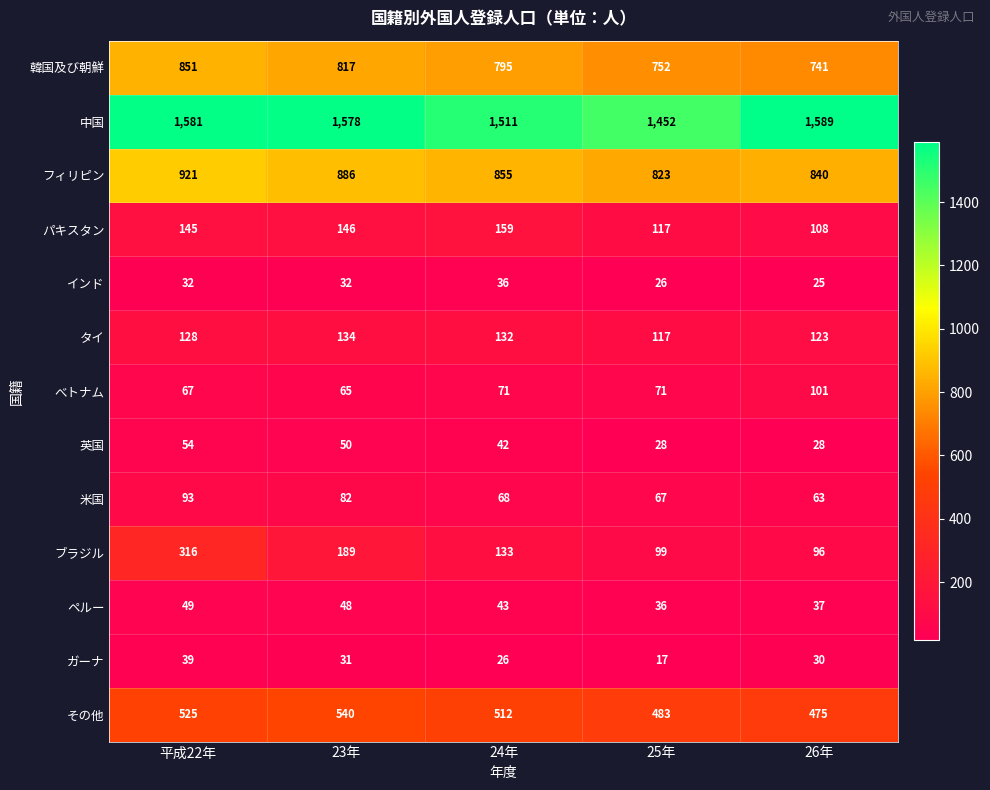

At 平成22年, list the series in order from largest to smallest.

中国, フィリピン, 韓国及び朝鮮, その他, ブラジル, パキスタン, タイ, 米国, べトナム, 英国, ペルー, ガーナ, インド